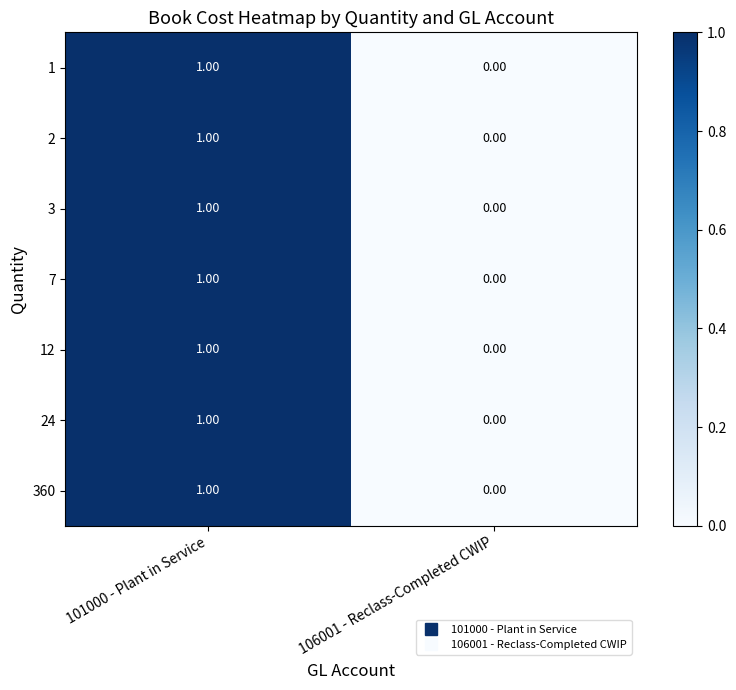

What is the total value across all series at 101000 - Plant in Service?

7